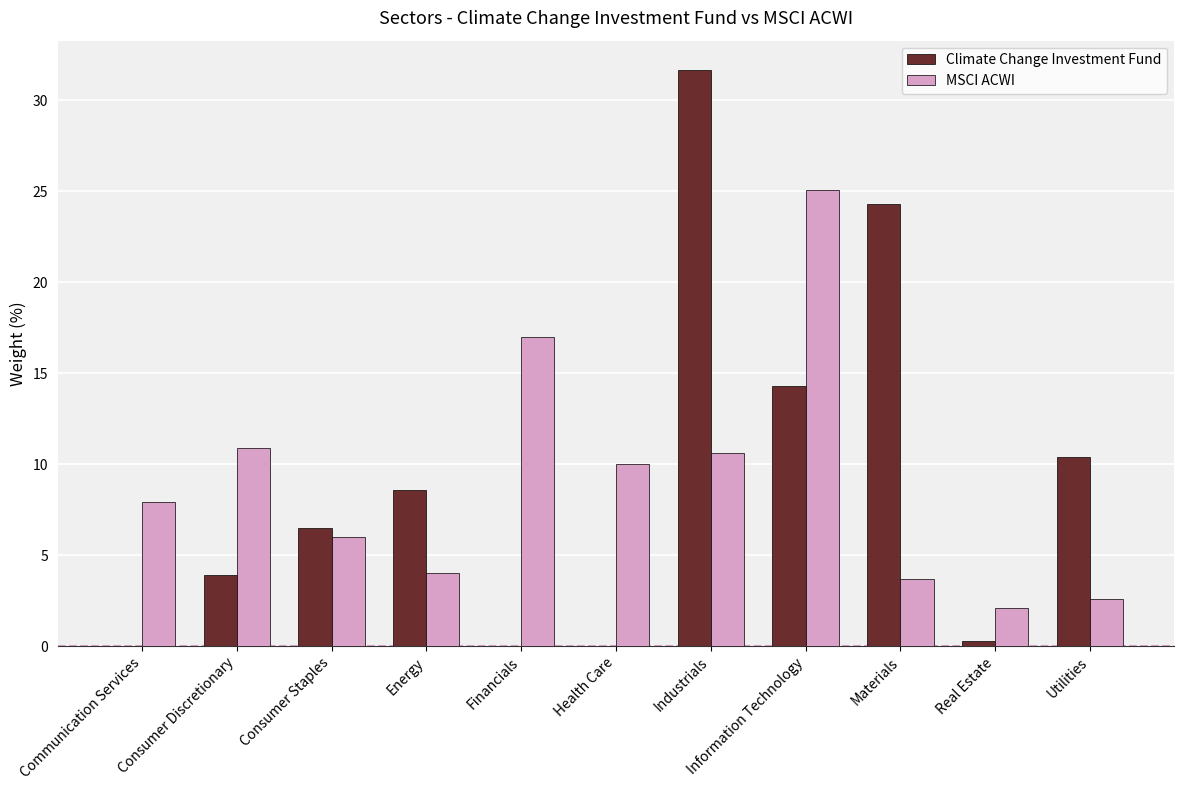

What are all the series names shown in the legend?

Climate Change Investment Fund, MSCI ACWI